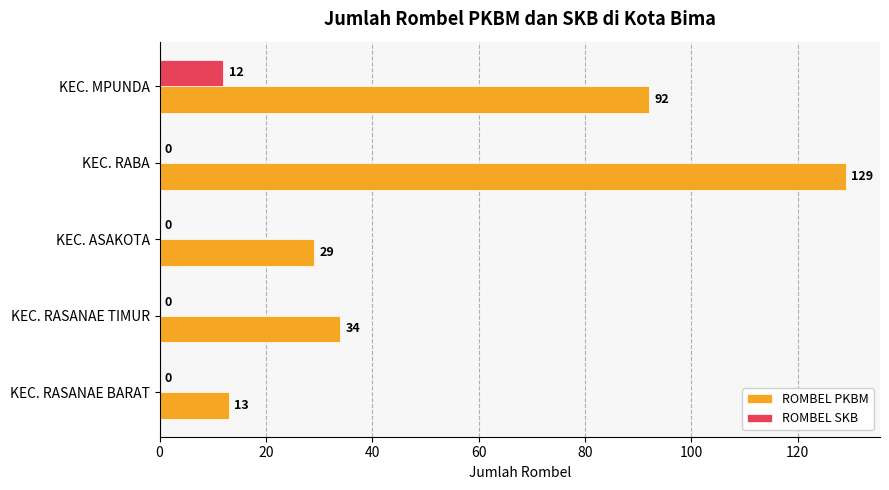

What are all the series names shown in the legend?

ROMBEL PKBM, ROMBEL SKB